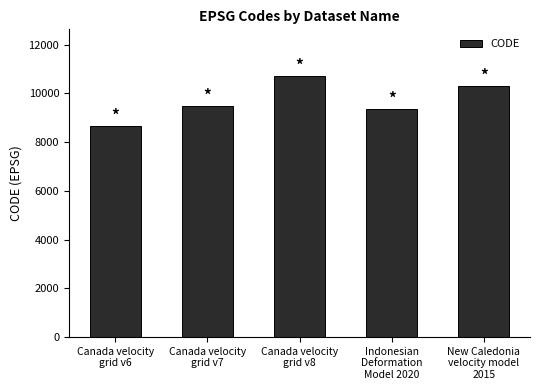

Reading left to right, what are all the values shown in this chart?

Canada velocity
grid v6=8676	Canada velocity
grid v7=9483	Canada velocity
grid v8=10707	Indonesian
Deformation
Model 2020=9375	New Caledonia
velocity model
2015=10323